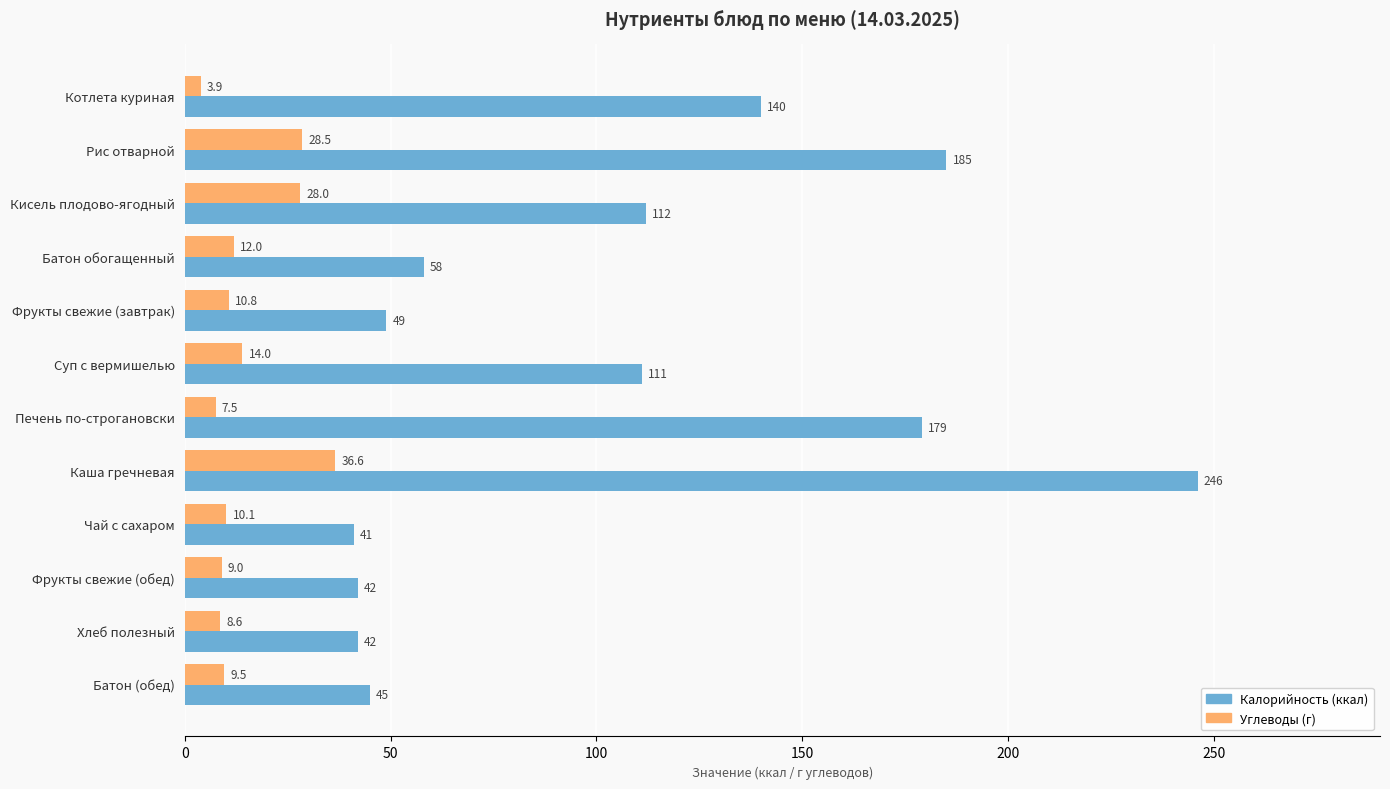

At which category is the sum across all series the highest?

Каша гречневая